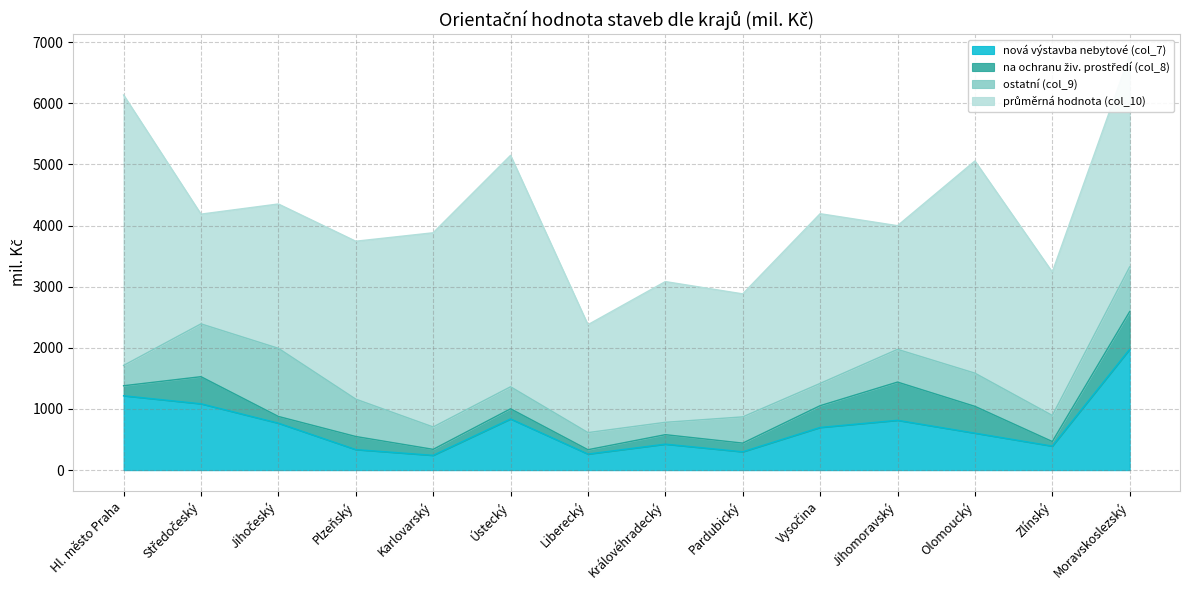

What is the difference between the průměrná hodnota (col_10) values at Ústecký and Hl. město Praha?

638